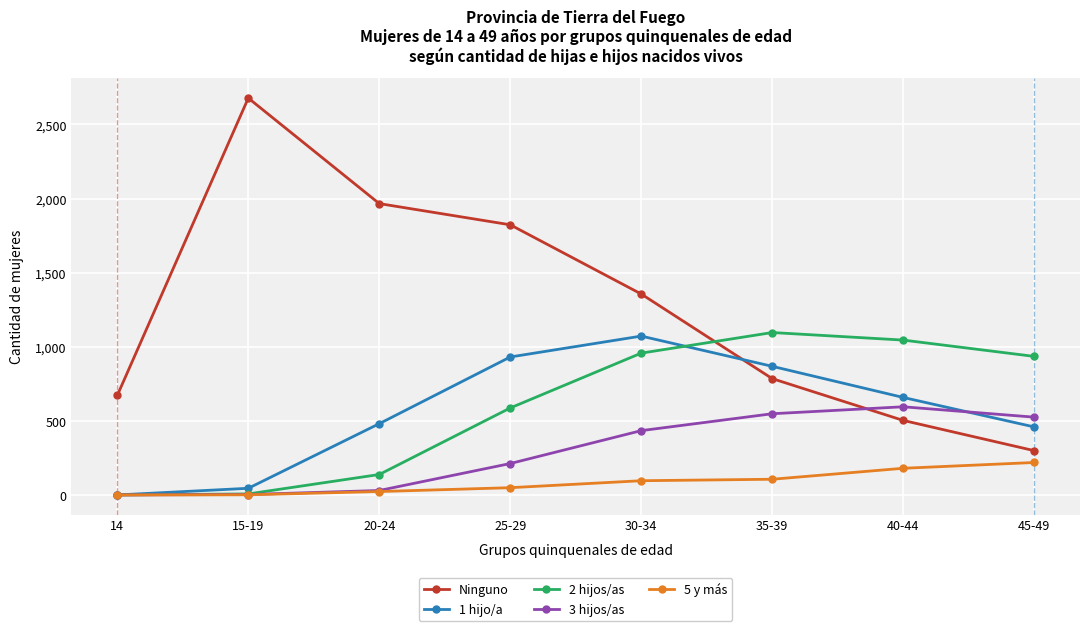

What is the difference between the maximum and minimum values in the 1 hijo/a series?

1072